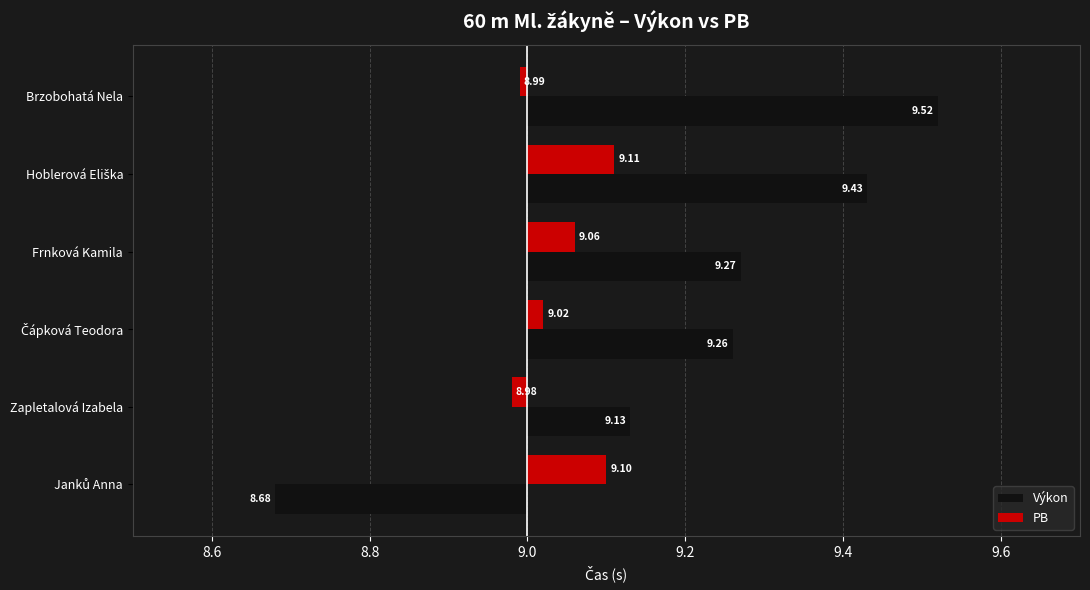

What are all the series names shown in the legend?

Výkon, PB